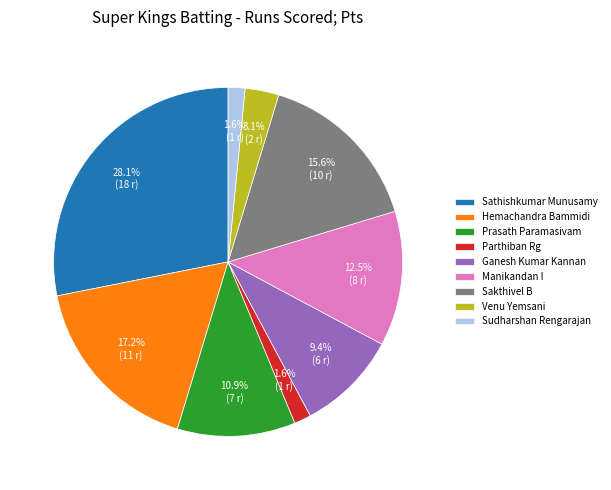

How many segments does this pie chart have?

9